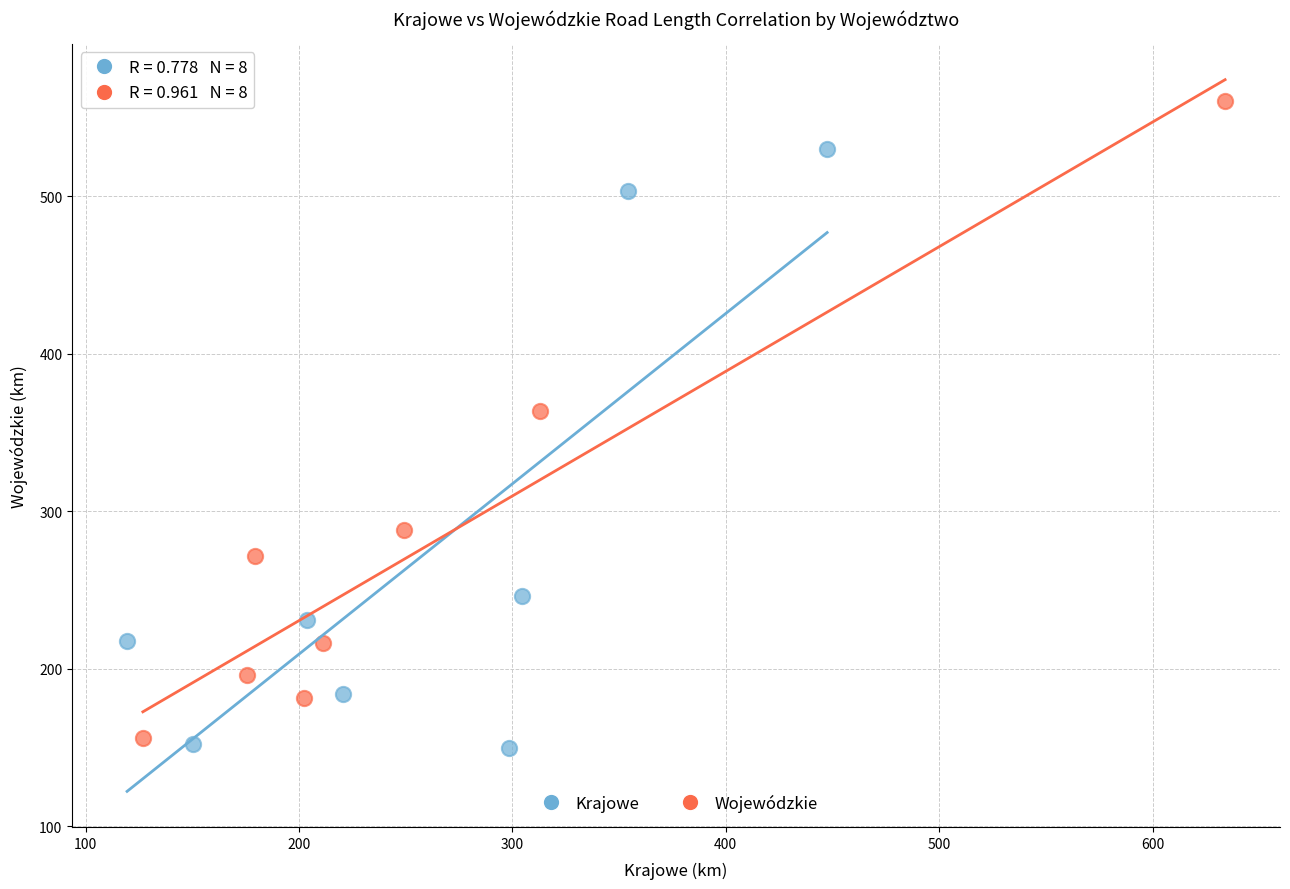

Which series contains the highest Y value?

Wojewódzkie